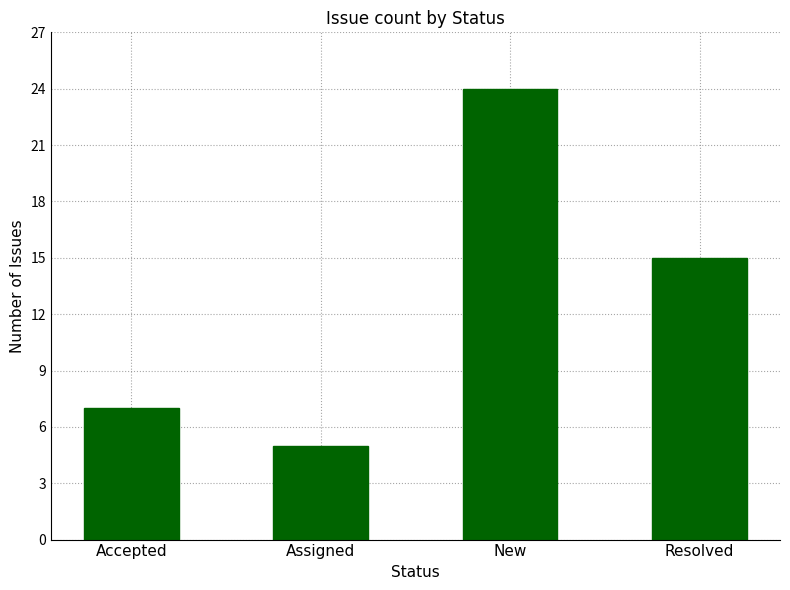

What is the difference between the values at New and Accepted?

17